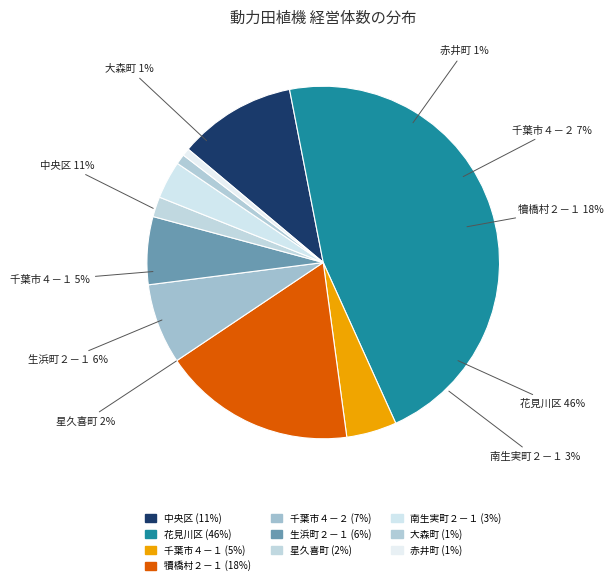

To the nearest percent, what portion does 花見川区 represent?

46%